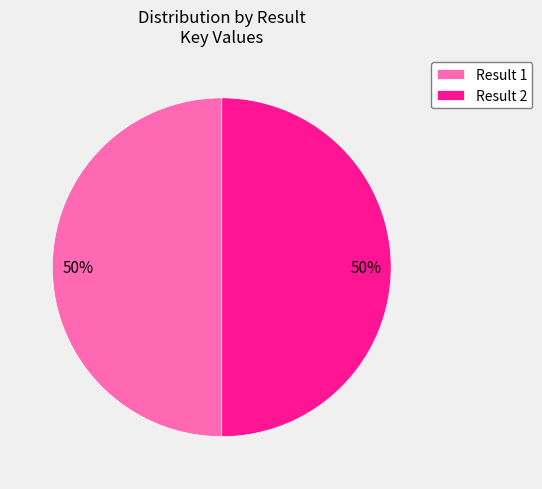

True or false: Result 1 accounts for 62% of the total.

False